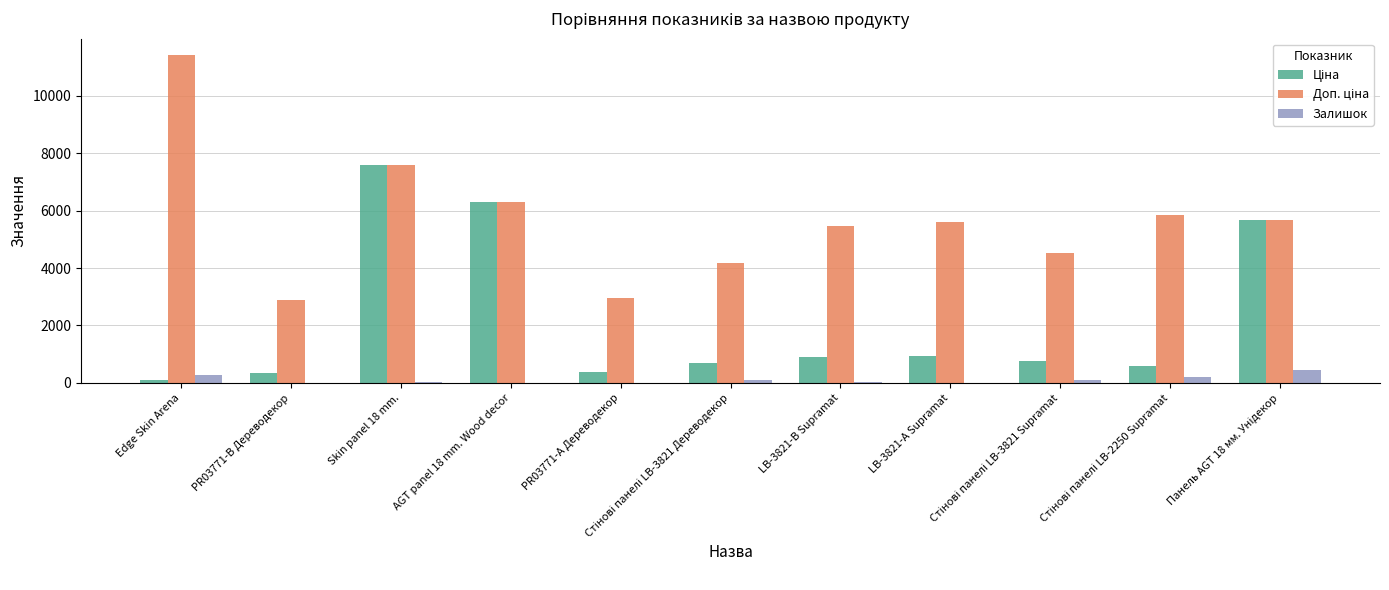

What is the greatest value displayed?

11410.0